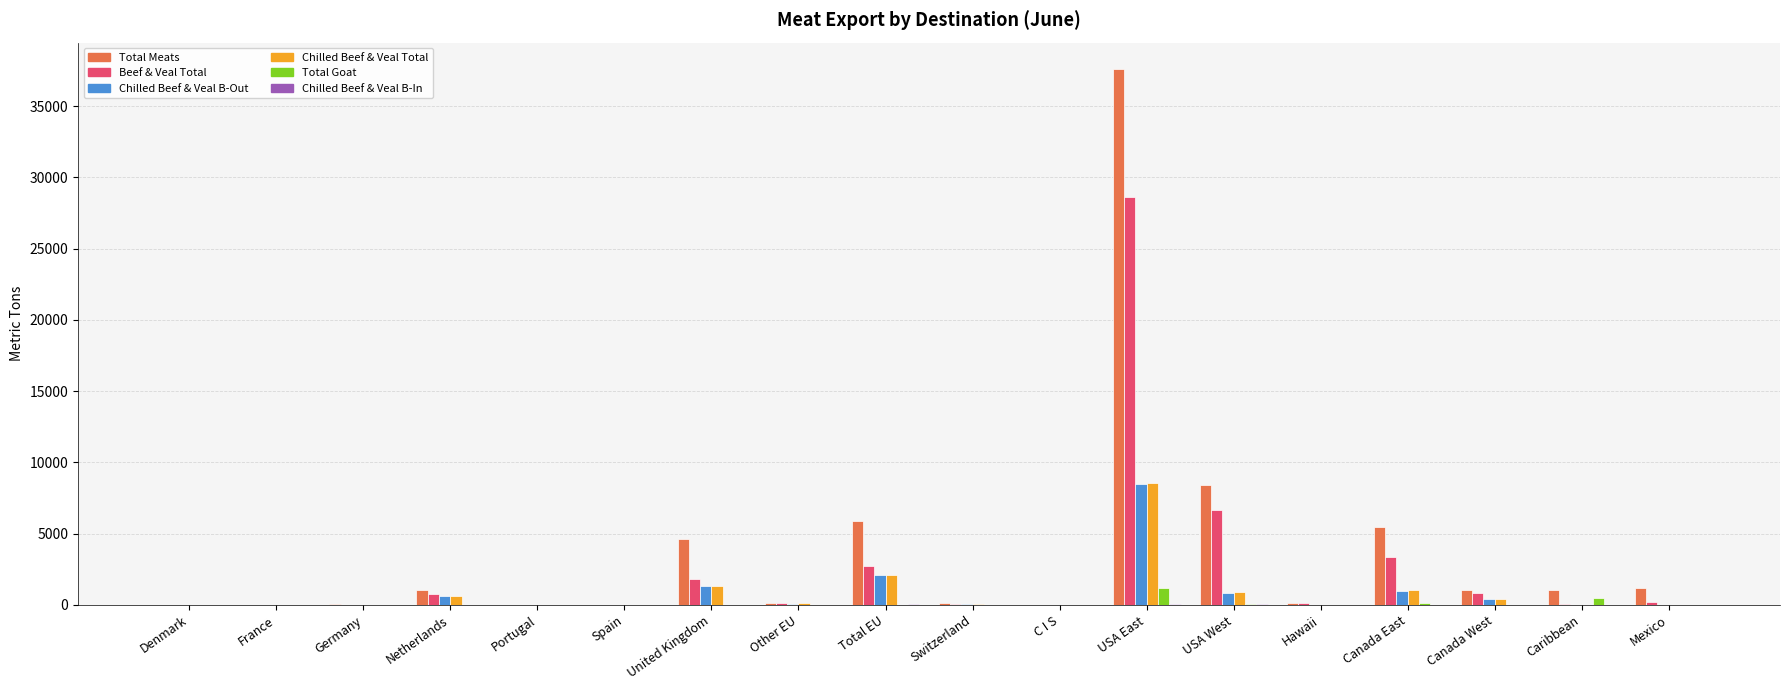

At which category is the sum across all series the highest?

USA East